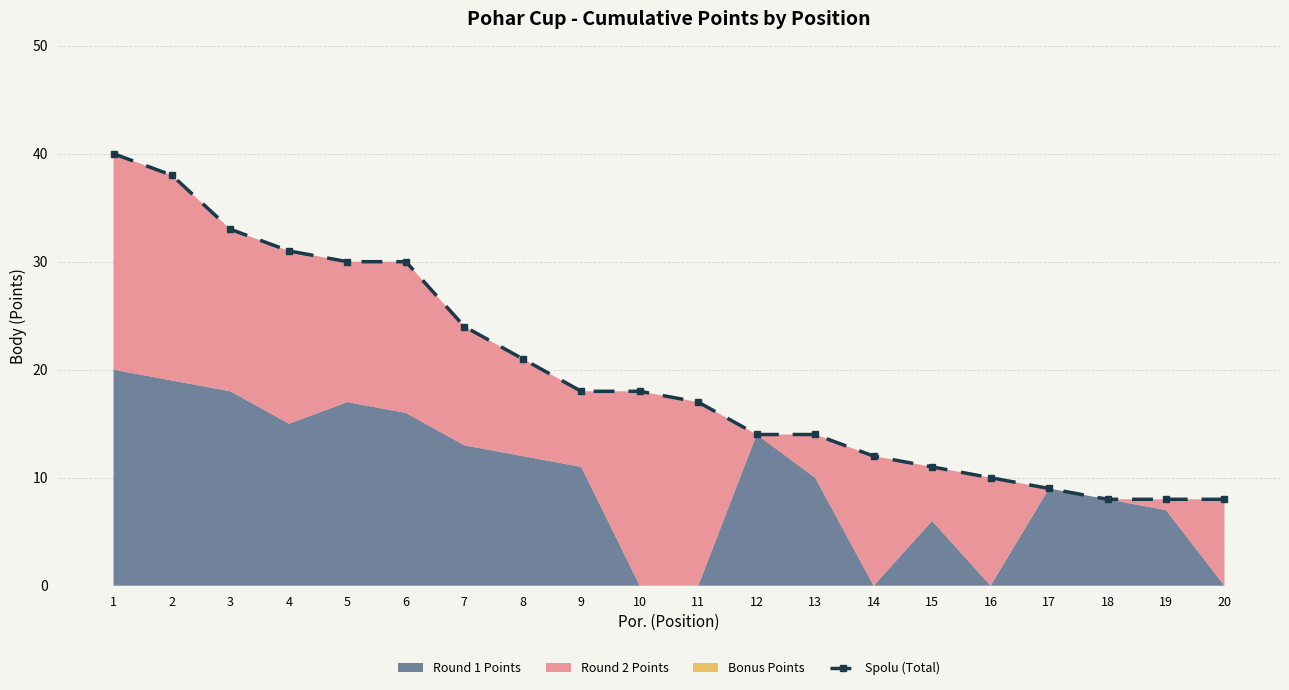

Rank the categories by value from lowest to highest.

18, 19, 20, 17, 16, 15, 14, 12, 13, 11, 9, 10, 8, 7, 5, 6, 4, 3, 2, 1